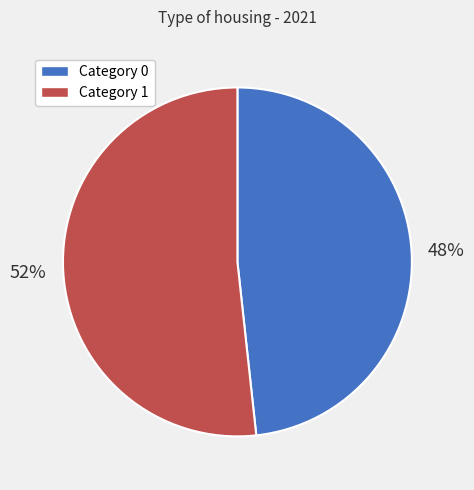

Is it true that Category 1 is 38% of the pie?

False